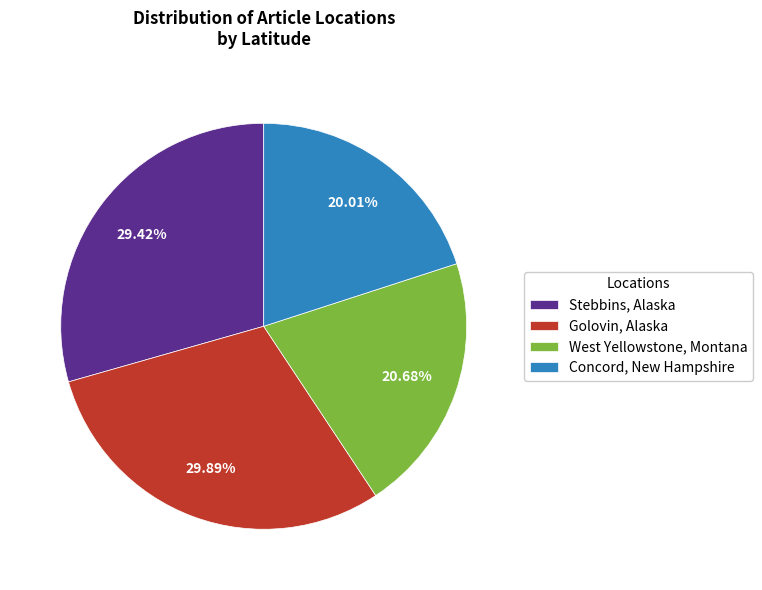

To the nearest percent, what is the combined percentage of West Yellowstone, Montana and Golovin, Alaska?

51%